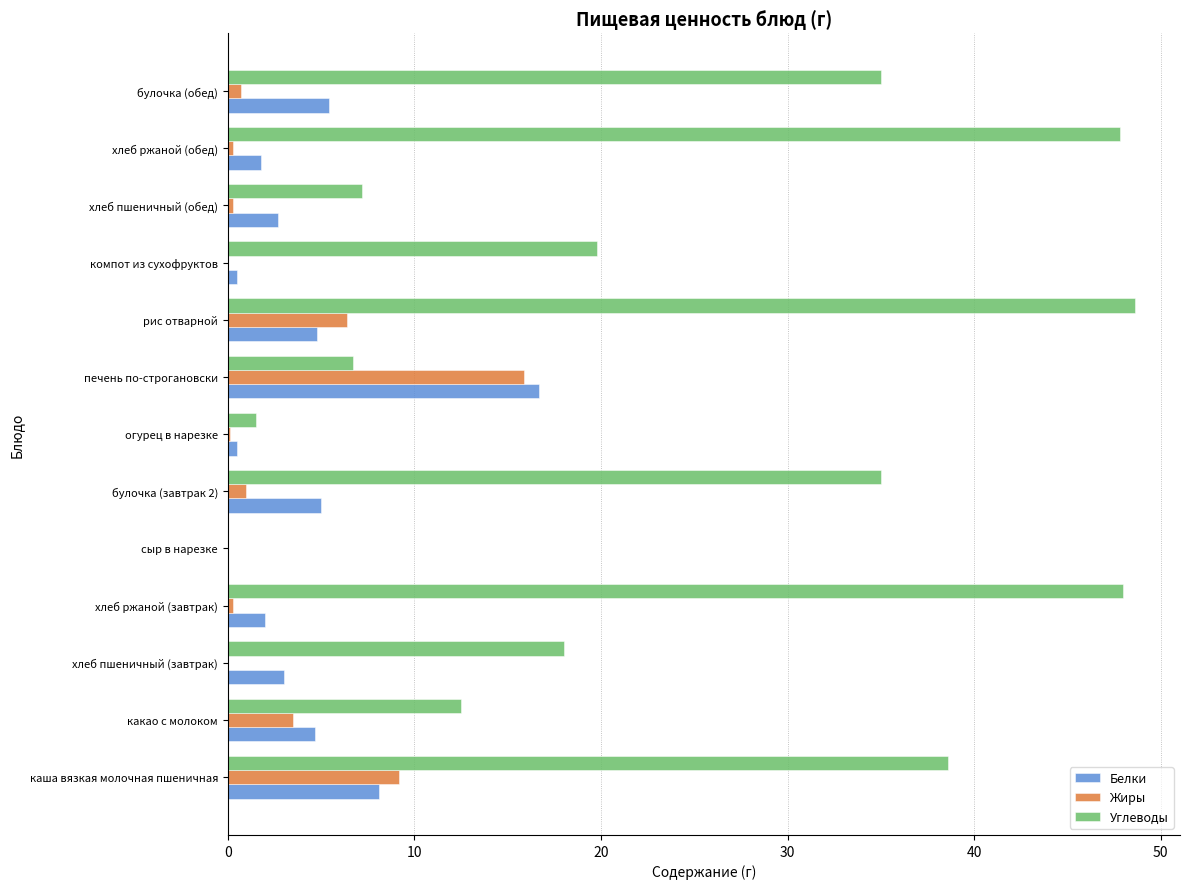

True or false: Белки has a value of 5.0 at булочка (завтрак 2).

True